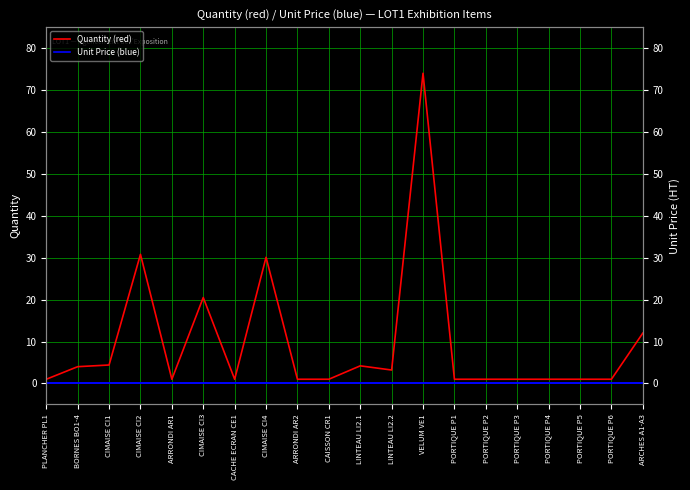

Reading left to right, list all the values displayed in this chart.

Quantity (red): 1.0	4.0	4.4	30.8	1.0	20.5	1.0	30.1	1.0	1.0	4.2	3.2	74.0	1.0	1.0	1.0	1.0	1.0	1.0	12.0
Unit Price (blue): 0.0	0.0	0.0	0.0	0.0	0.0	0.0	0.0	0.0	0.0	0.0	0.0	0.0	0.0	0.0	0.0	0.0	0.0	0.0	0.0